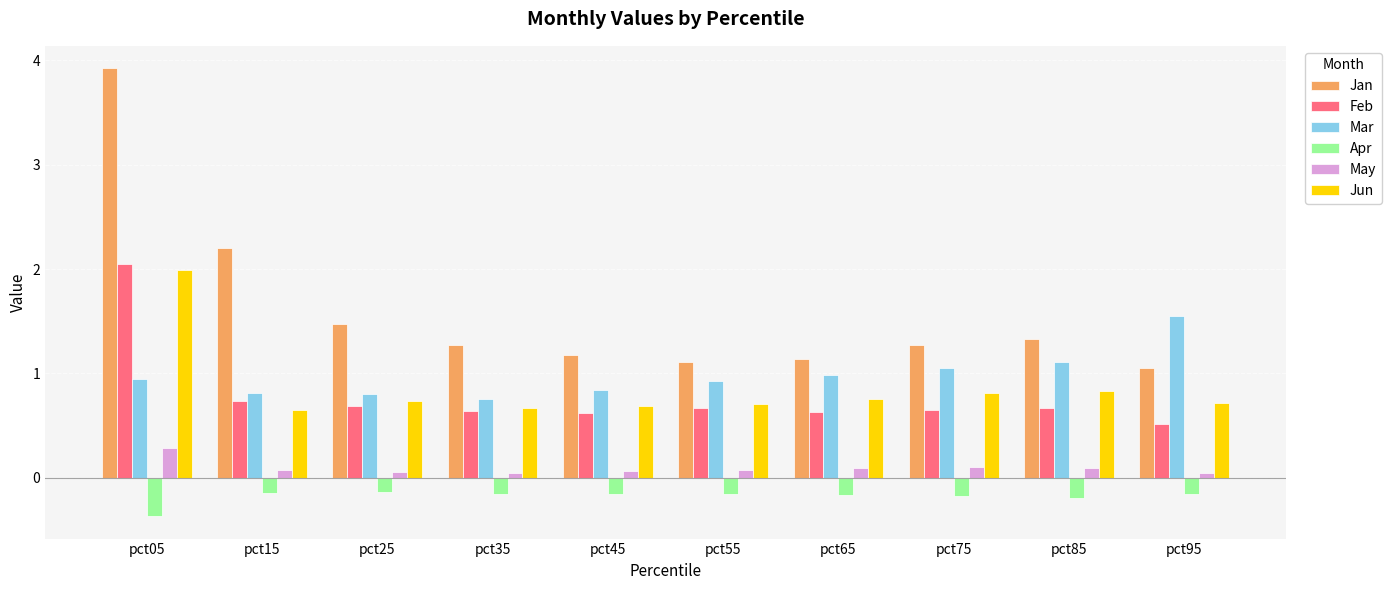

Is it true that Apr equals -0.2 at pct75?

True